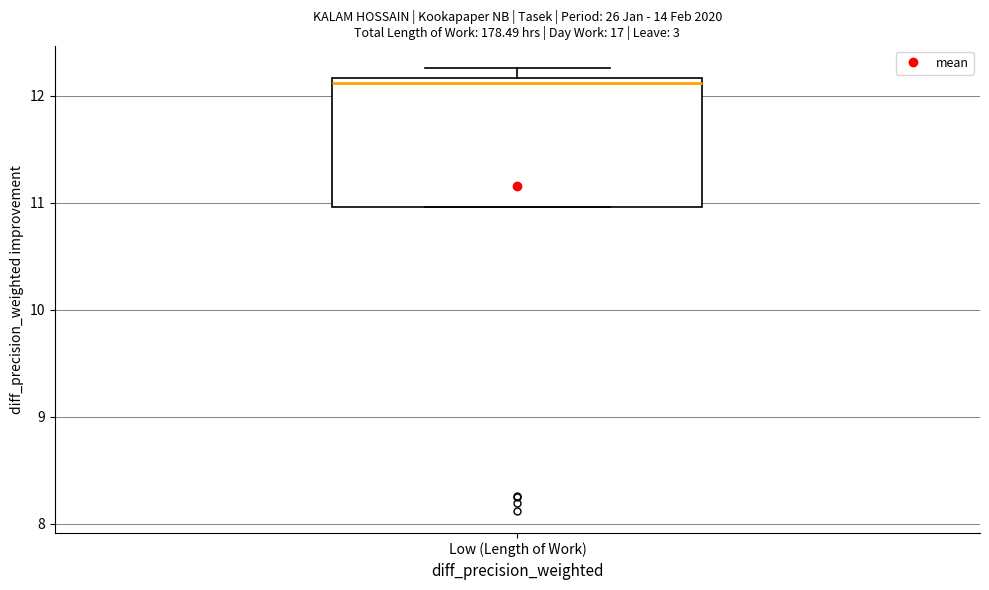

Transcribe this box plot: give where the median line is, the range the box spans, and where the two whiskers end, as read against the y-axis. The values are not printed on the chart, so give them approximately, as read against the axis.

median 12.1, box 11.0 to 12.2, whiskers 11.0 to 12.3